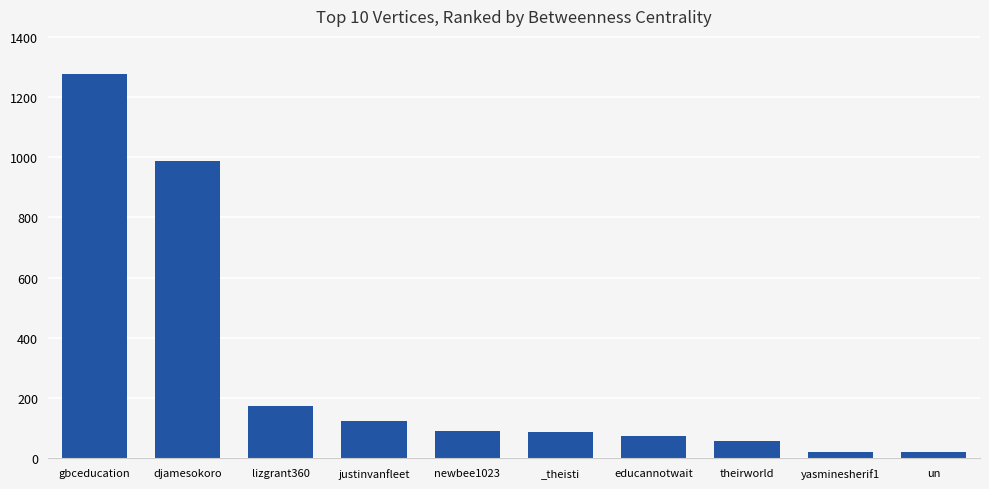

True or false: the data shows 22.6 at yasminesherif1.

True